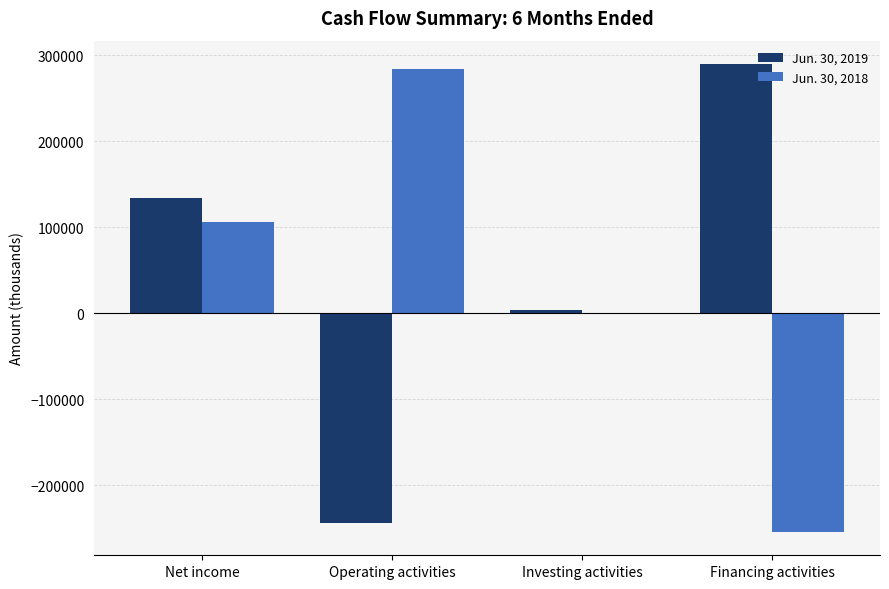

Which series changed the most between Investing activities and Financing activities?

Jun. 30, 2019